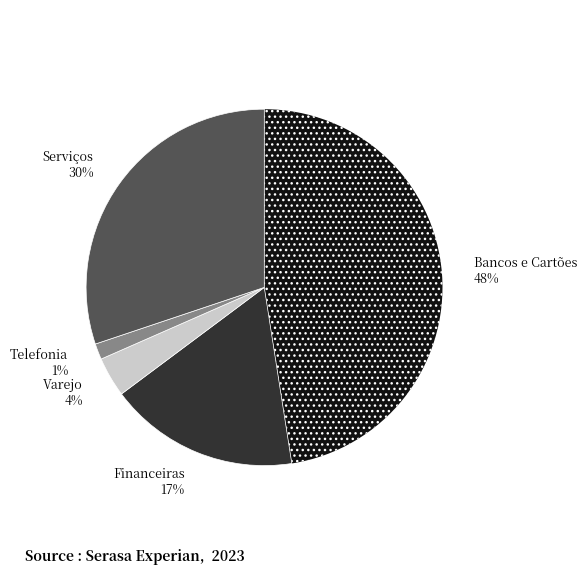

Is it true that Telefonia is 7% of the pie?

False